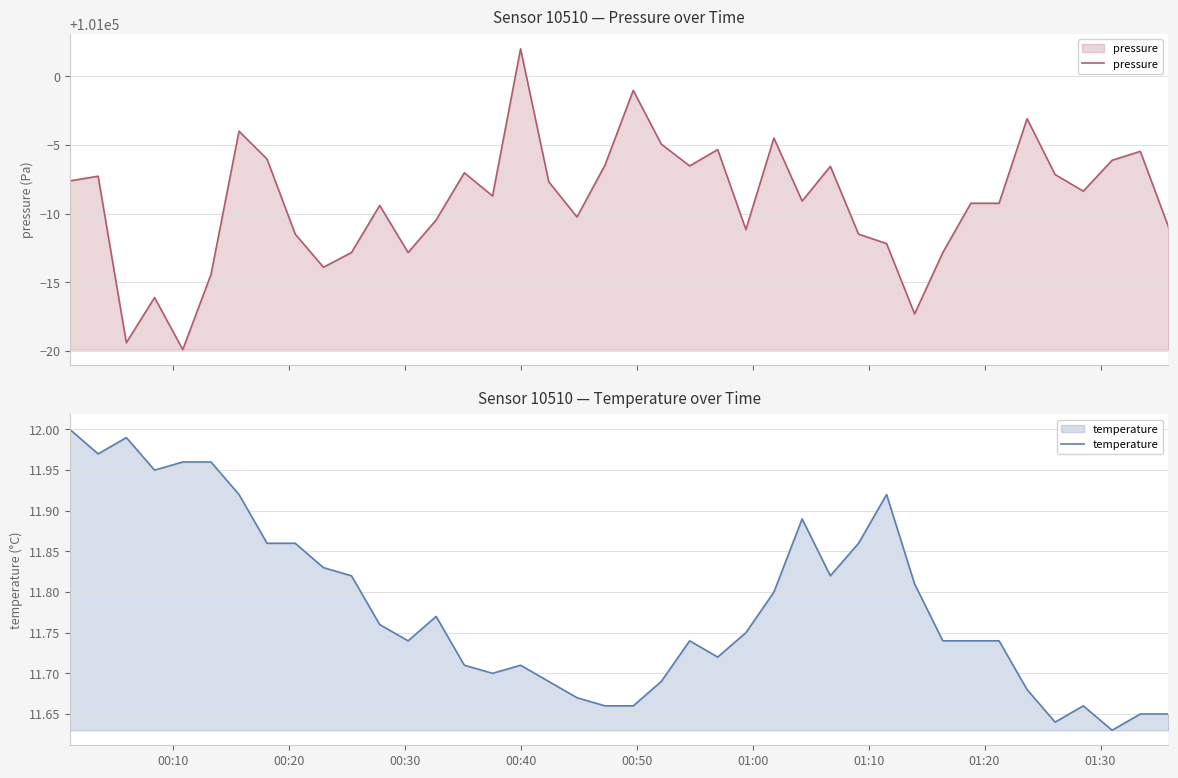

The value of temperature at 16 is 3.0. True or false?

False